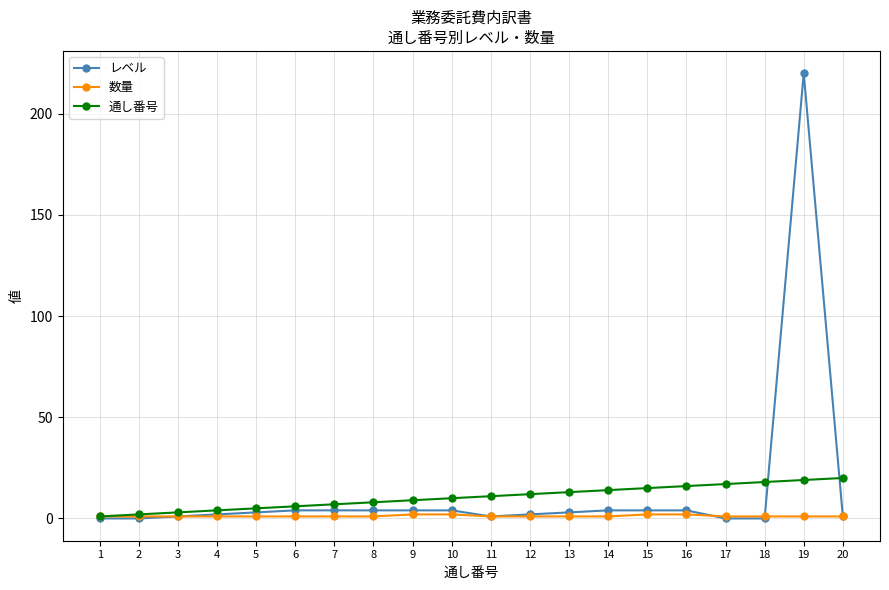

Rank the series by their maximum value, from highest to lowest.

レベル, 通し番号, 数量